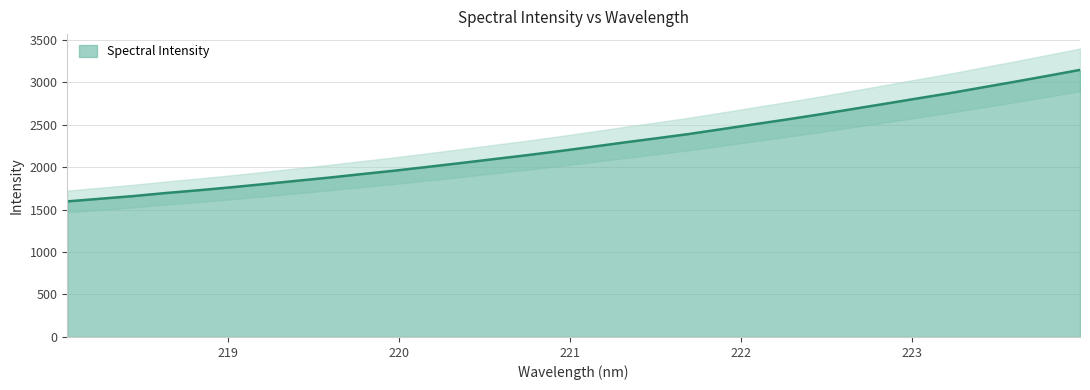

List the labels in order of value, smallest first.

218.0596, 218.2508, 218.442, 218.6332, 218.8244, 219.0156, 219.2067, 219.3979, 219.589, 219.7801, 219.9712, 220.1623, 220.3533, 220.5444, 220.7354, 220.9264, 221.1174, 221.3083, 221.4993, 221.6902, 221.8812, 222.0721, 222.263, 222.4538, 222.6447, 222.8355, 223.0264, 223.2172, 223.408, 223.5987, 223.7895, 223.9802